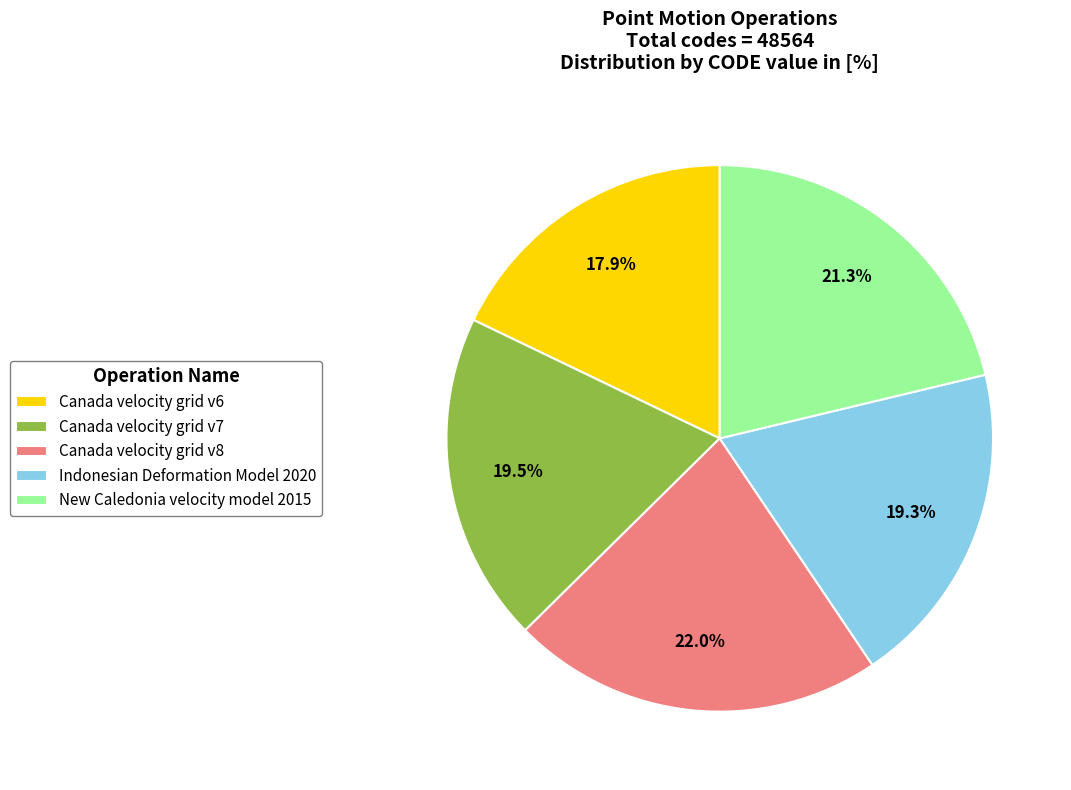

Combined, what portion of the pie is Canada velocity grid v7 and Indonesian Deformation Model 2020?

38.8%